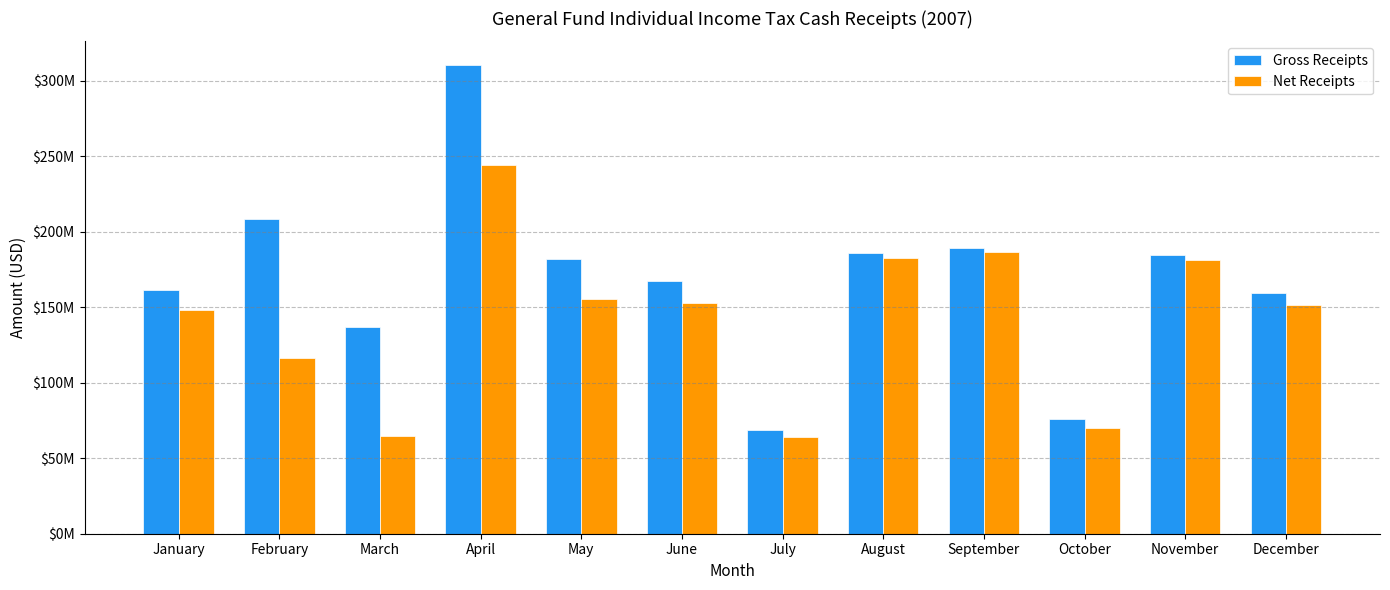

What is the total value across all series at October?

146344385.6